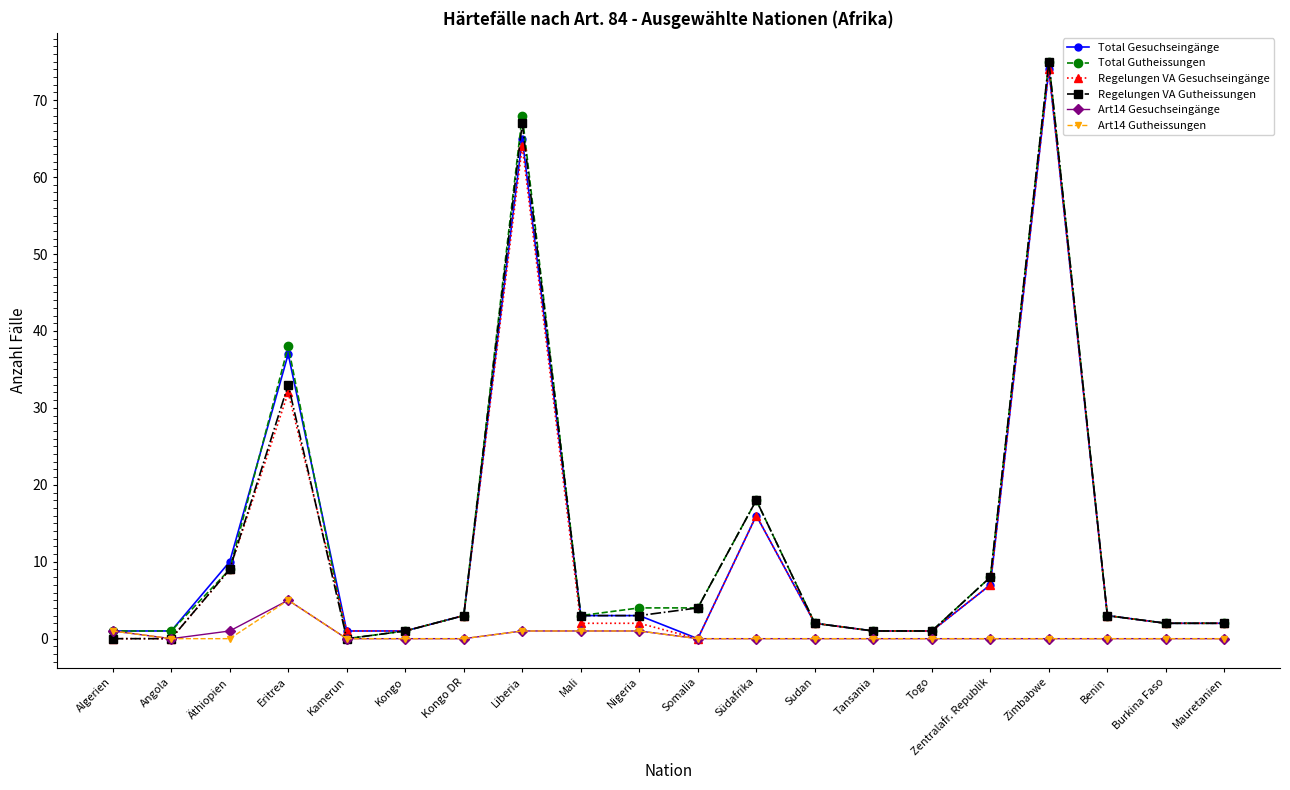

Where is the first local maximum for Total Gutheissungen?

Eritrea